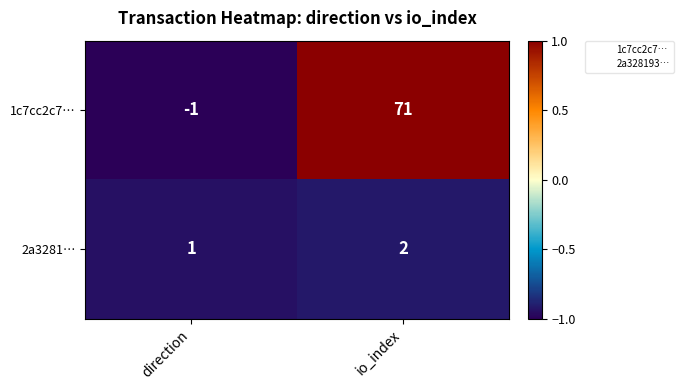

How many positive values does the 1c7cc2c7… series have?

1